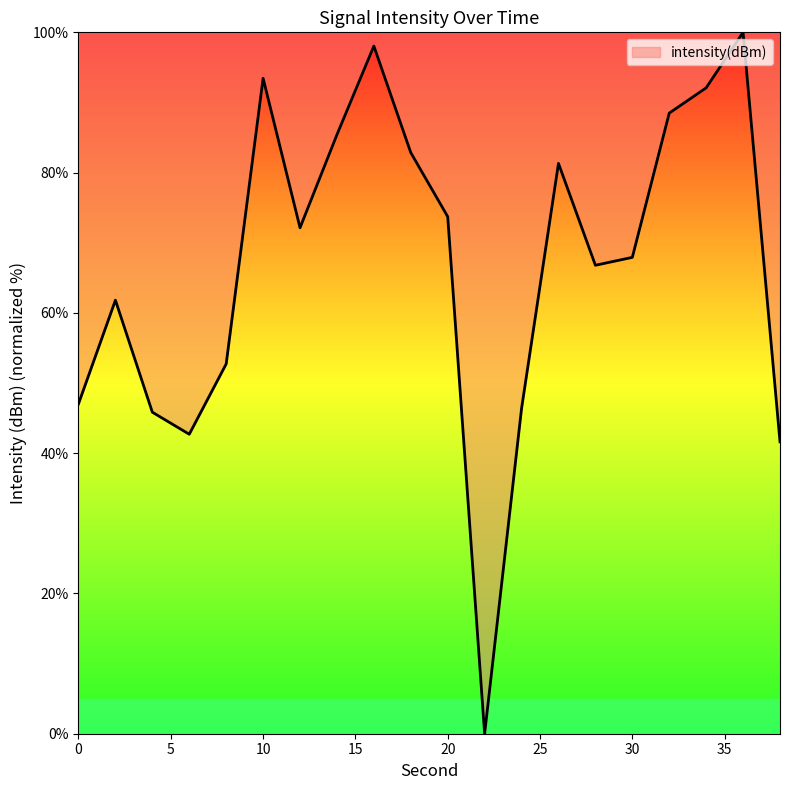

What is the greatest value displayed?

100.0